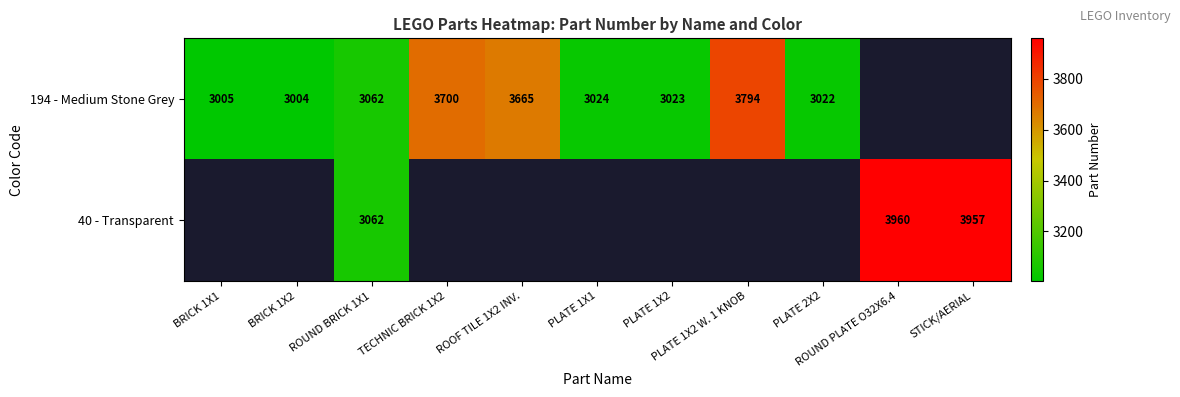

Is the value of 194 - Medium Stone Grey at ROUND BRICK 1X1 greater than the value of 40 - Transparent at ROUND PLATE O32X6.4?

No